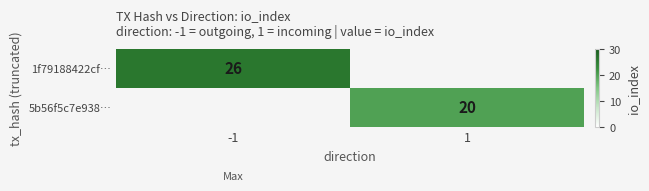

Is the value of 1f79188422cf… at -1 greater than the value of 5b56f5c7e938… at 1?

Yes